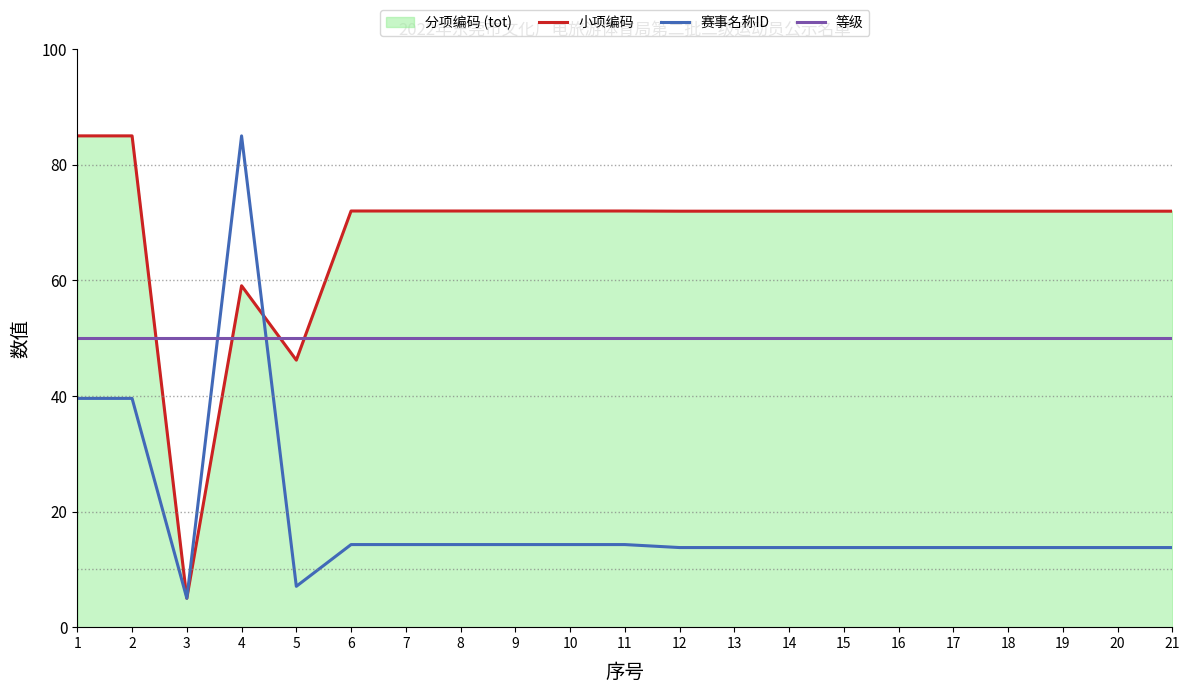

Is the value of 分项编码 (tot) at 4 greater than the value of 赛事名称ID at 10?

Yes